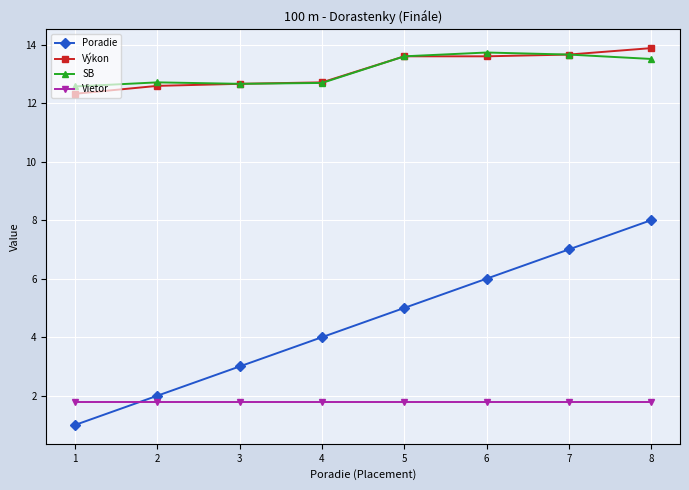

True or false: SB and Poradie cross at least once.

False